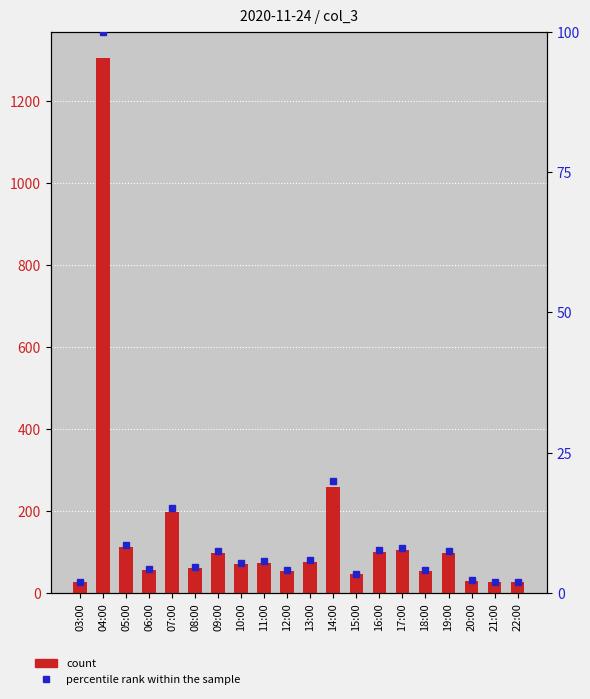

Reading left to right, what are all the values shown in this chart?

count: 26.0	1303.0	112.0	55.0	198.0	60.0	97.0	70.0	74.0	54.0	76.0	259.0	45.0	99.0	105.0	53.0	97.0	29.0	26.0	26.0
percentile rank within the sample: 2.0	100.0	8.6	4.2	15.2	4.6	7.4	5.4	5.7	4.1	5.8	19.9	3.5	7.6	8.1	4.1	7.4	2.2	2.0	2.0